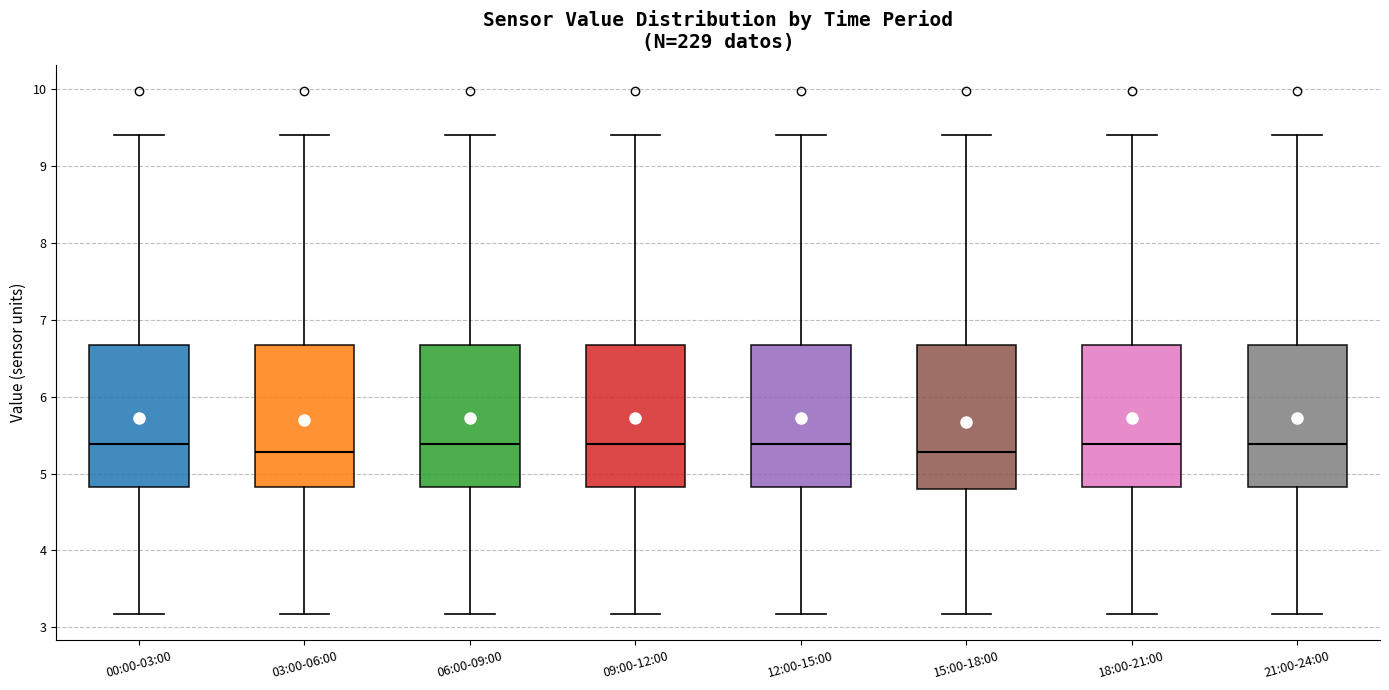

Reading left to right, read every box against the y-axis: the position of its median line, the range the box covers, and the ends of its whiskers. The values are not printed on the chart, so give them approximately, as read against the axis.

00:00-03:00: median 5.4, box 4.8 to 6.7, whiskers 3.2 to 9.4
03:00-06:00: median 5.3, box 4.8 to 6.7, whiskers 3.2 to 9.4
06:00-09:00: median 5.4, box 4.8 to 6.7, whiskers 3.2 to 9.4
09:00-12:00: median 5.4, box 4.8 to 6.7, whiskers 3.2 to 9.4
12:00-15:00: median 5.4, box 4.8 to 6.7, whiskers 3.2 to 9.4
15:00-18:00: median 5.3, box 4.8 to 6.7, whiskers 3.2 to 9.4
18:00-21:00: median 5.4, box 4.8 to 6.7, whiskers 3.2 to 9.4
21:00-24:00: median 5.4, box 4.8 to 6.7, whiskers 3.2 to 9.4